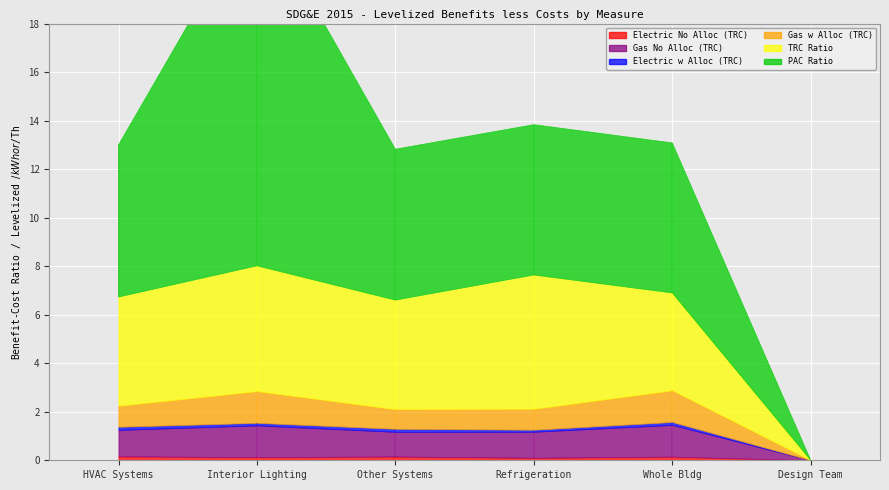

What is the label of the 4th point from the left?

Refrigeration